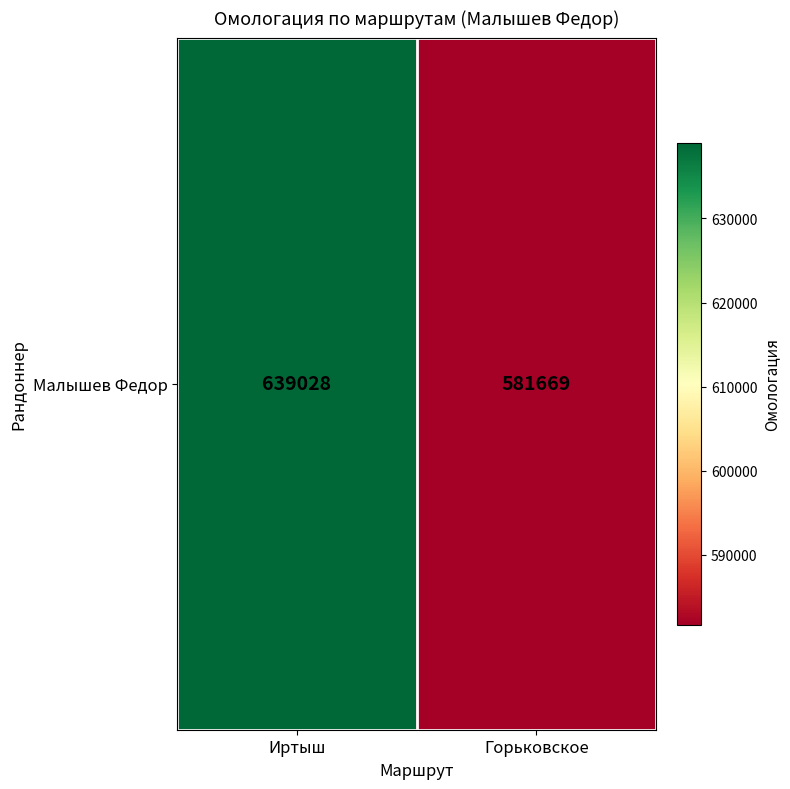

At which label is the value closest to 610348?

Горьковское